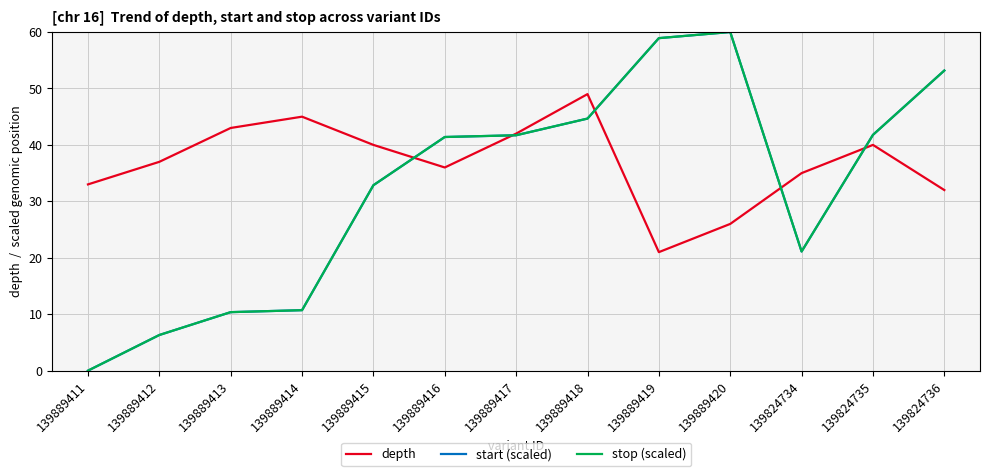

In depth, how many points are lower than both neighbors (excluding endpoints)?

2